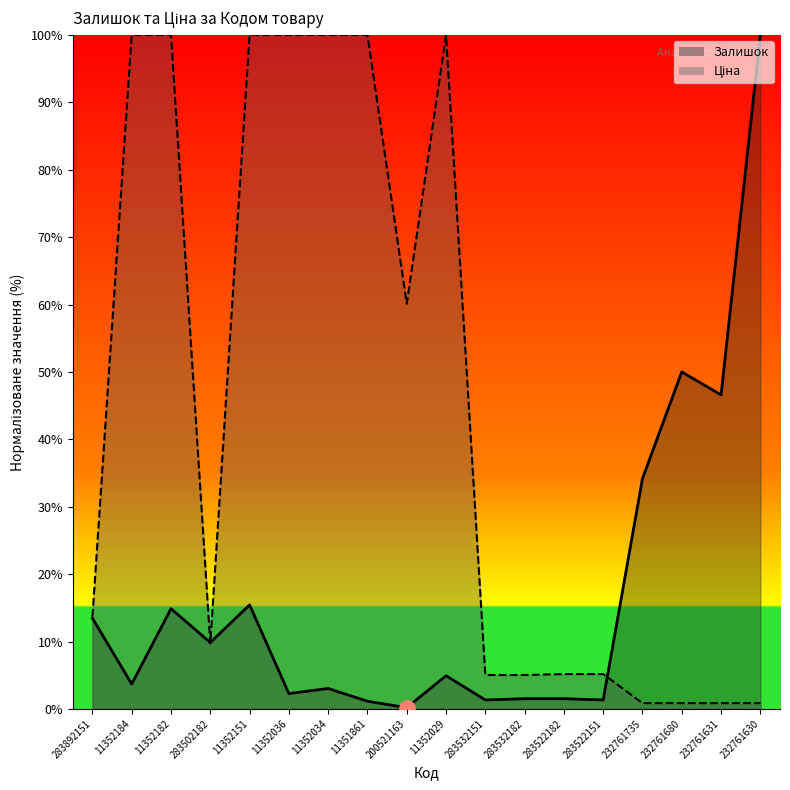

What is the total value across all series at 283522182?

6.7